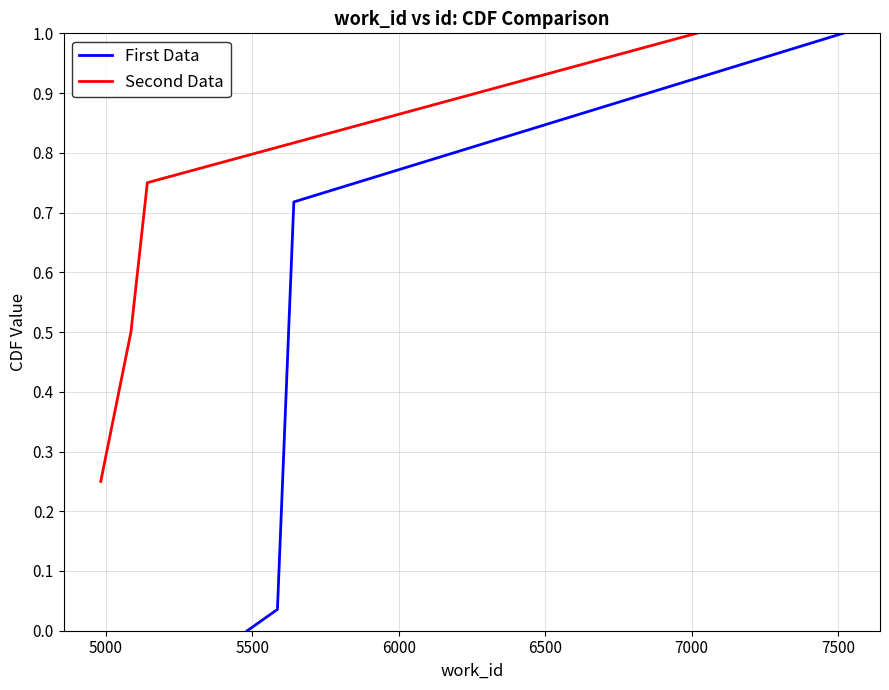

True or false: First Data has more than 0 interior local peaks.

False